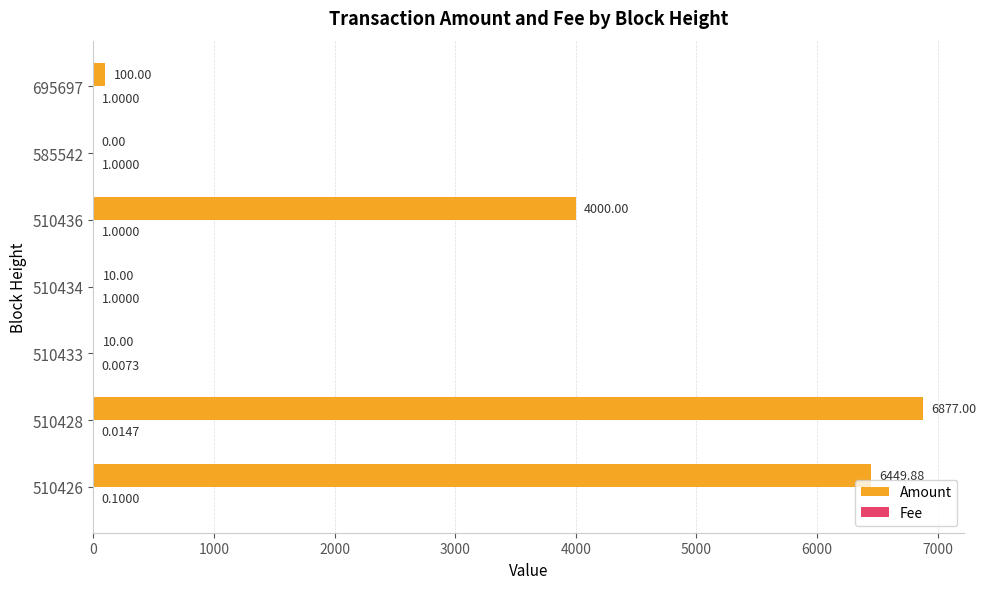

Which series has the largest total across all categories?

Amount